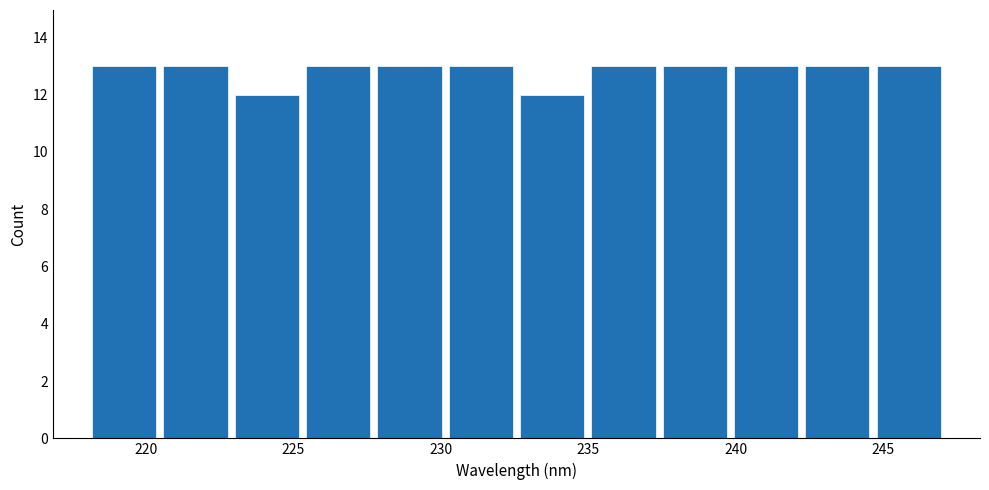

Reading left to right, list every bar in this chart as the range it spans on the x-axis followed by its height. Neither the bar edges nor the heights are printed on the chart, so give them approximately, as read against the axes.

218.0 to 220.5: 13
220.5 to 223.0: 13
223.0 to 225.5: 12
225.5 to 227.5: 13
227.5 to 230.0: 13
230.0 to 232.5: 13
232.5 to 235.0: 12
235.0 to 237.5: 13
237.5 to 240.0: 13
240.0 to 242.0: 13
242.0 to 244.5: 13
244.5 to 247.0: 13